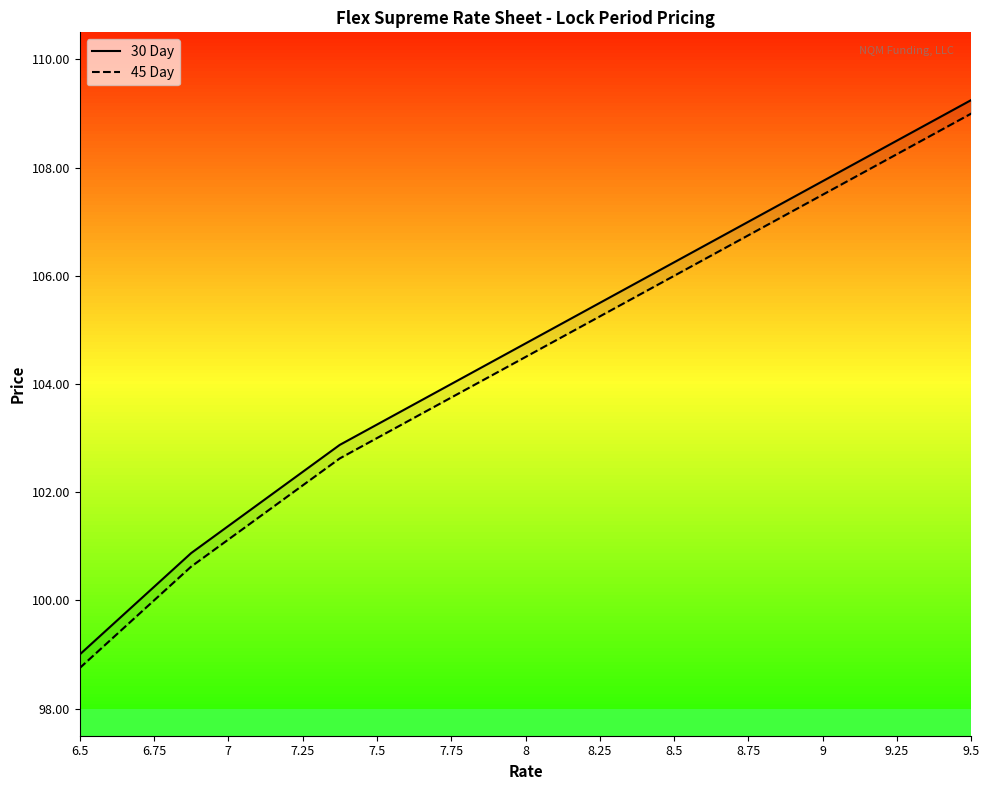

Is the value of 45 Day at 8 greater than the value of 30 Day at 9?

No